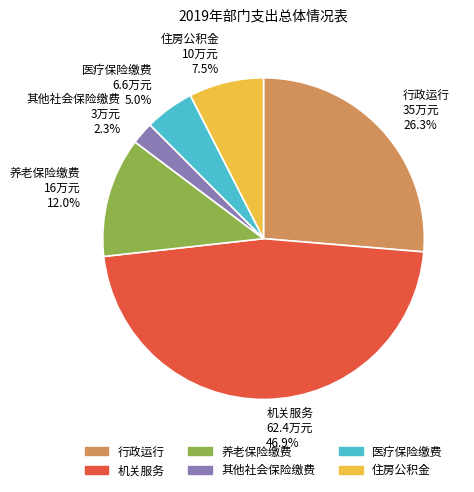

To the nearest percent, what is the difference between the 养老保险缴费 and 行政运行 slice percentages?

14%